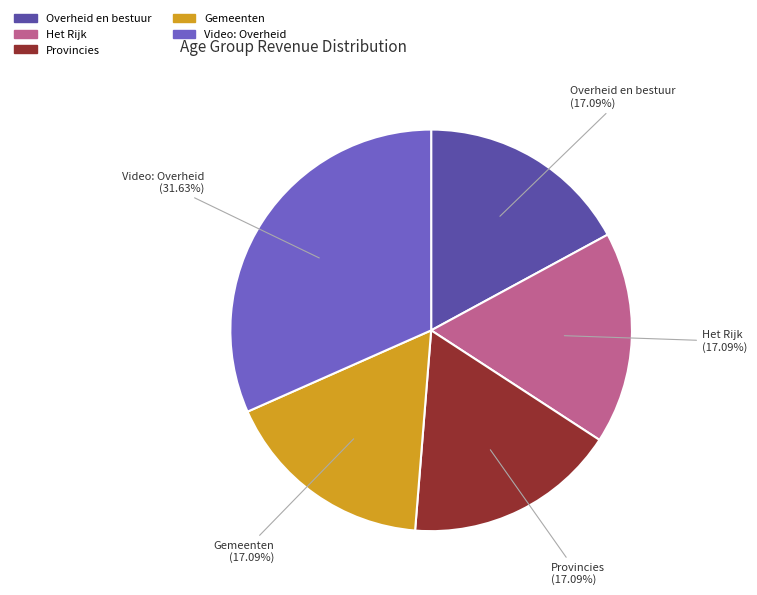

To the nearest percent, what is the average slice percentage?

20%